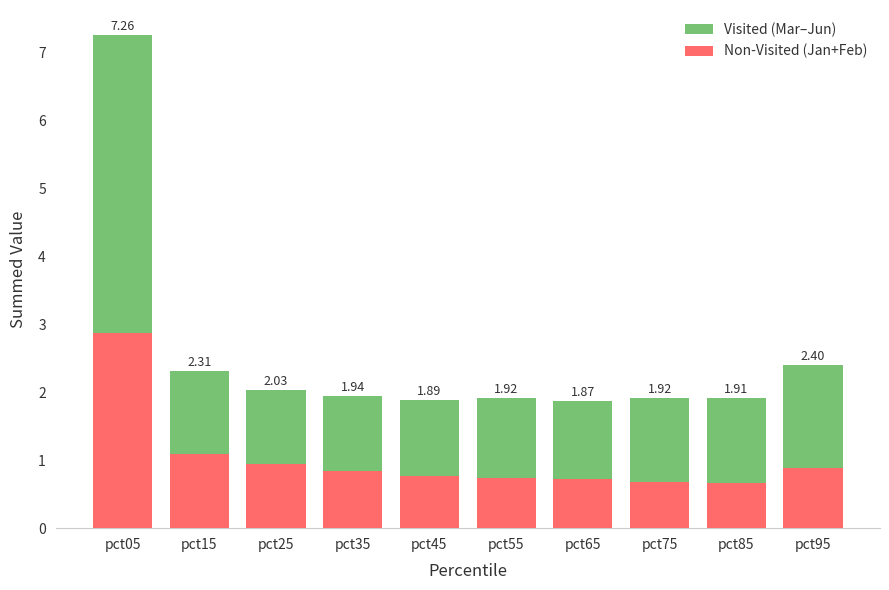

What are all the series names shown in the legend?

Visited (Mar–Jun), Non-Visited (Jan+Feb)